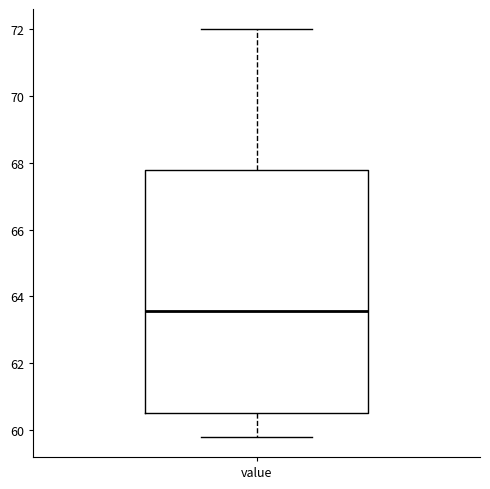

Transcribe this box plot: give where the median line is, the range the box spans, and where the two whiskers end, as read against the y-axis. The values are not printed on the chart, so give them approximately, as read against the axis.

median 63.6, box 60.6 to 67.8, whiskers 59.8 to 72.0